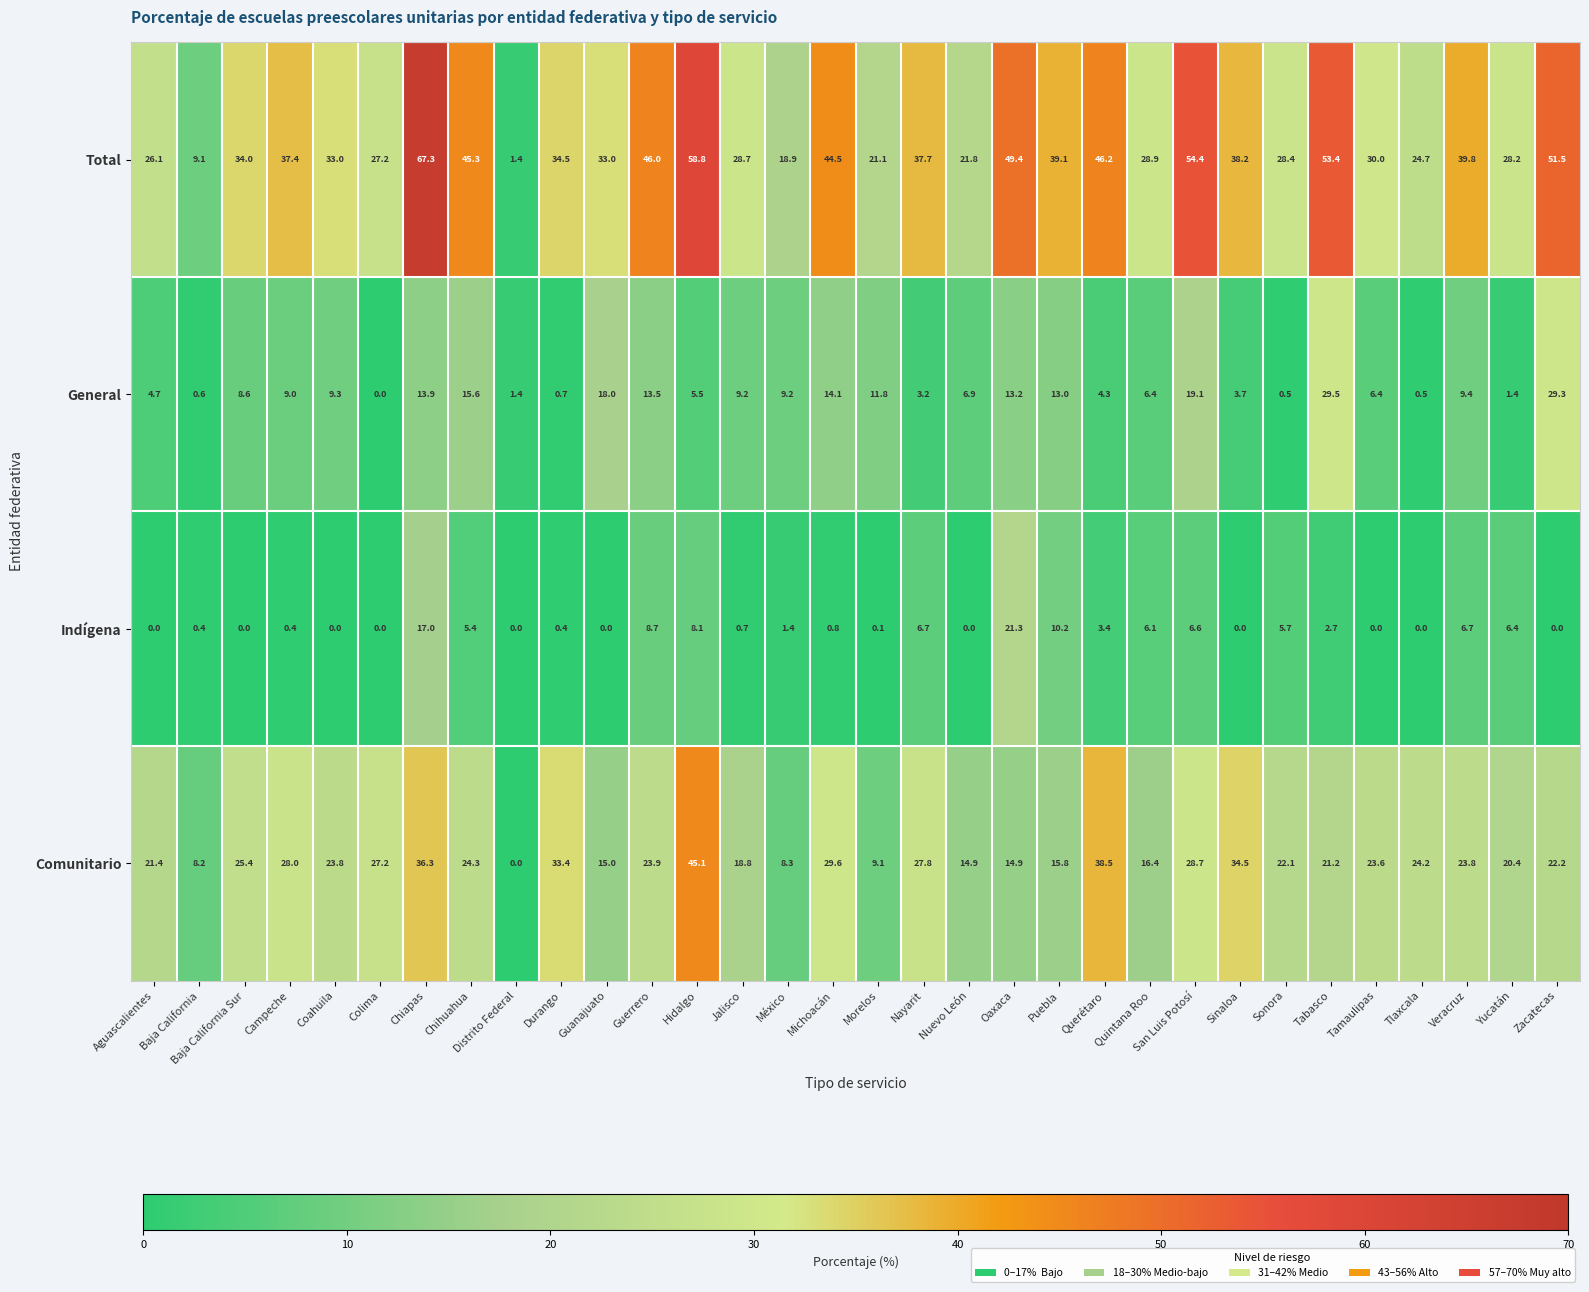

List the series in order of their peak value, lowest first.

Indígena, General, Comunitario, Total